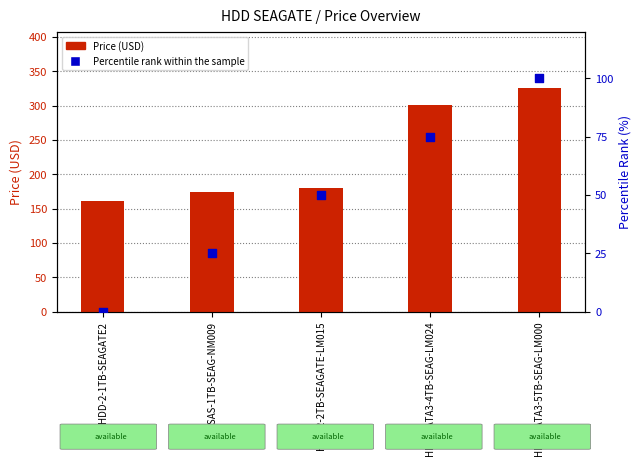

What is the total value across all series at HDD-2-2TB-SEAGATE-LM015?

229.7